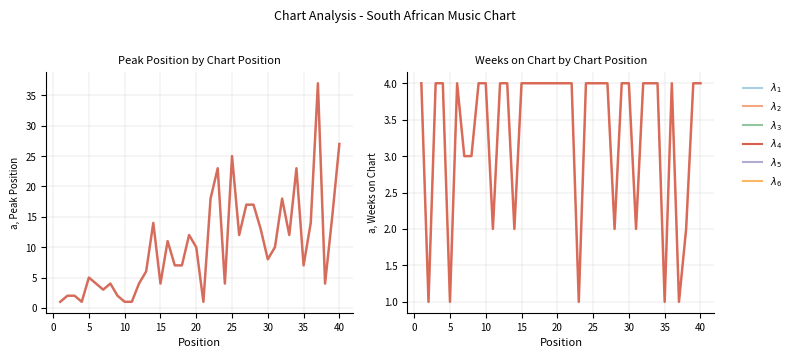

Which series has the largest range (max minus min)?

Peak Position